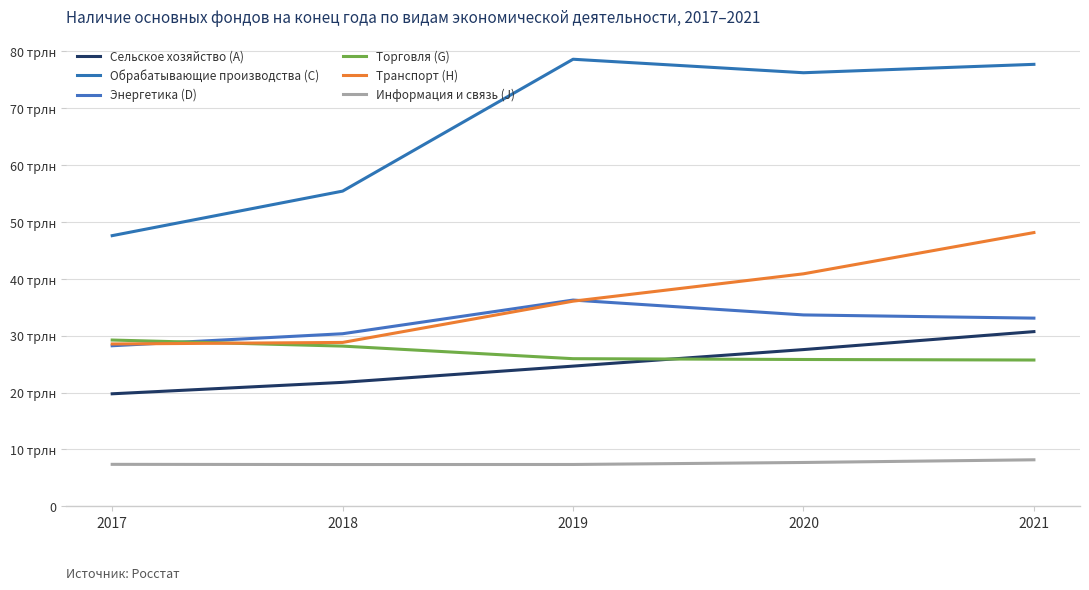

Which series has the largest range (max minus min)?

Обрабатывающие производства (C)